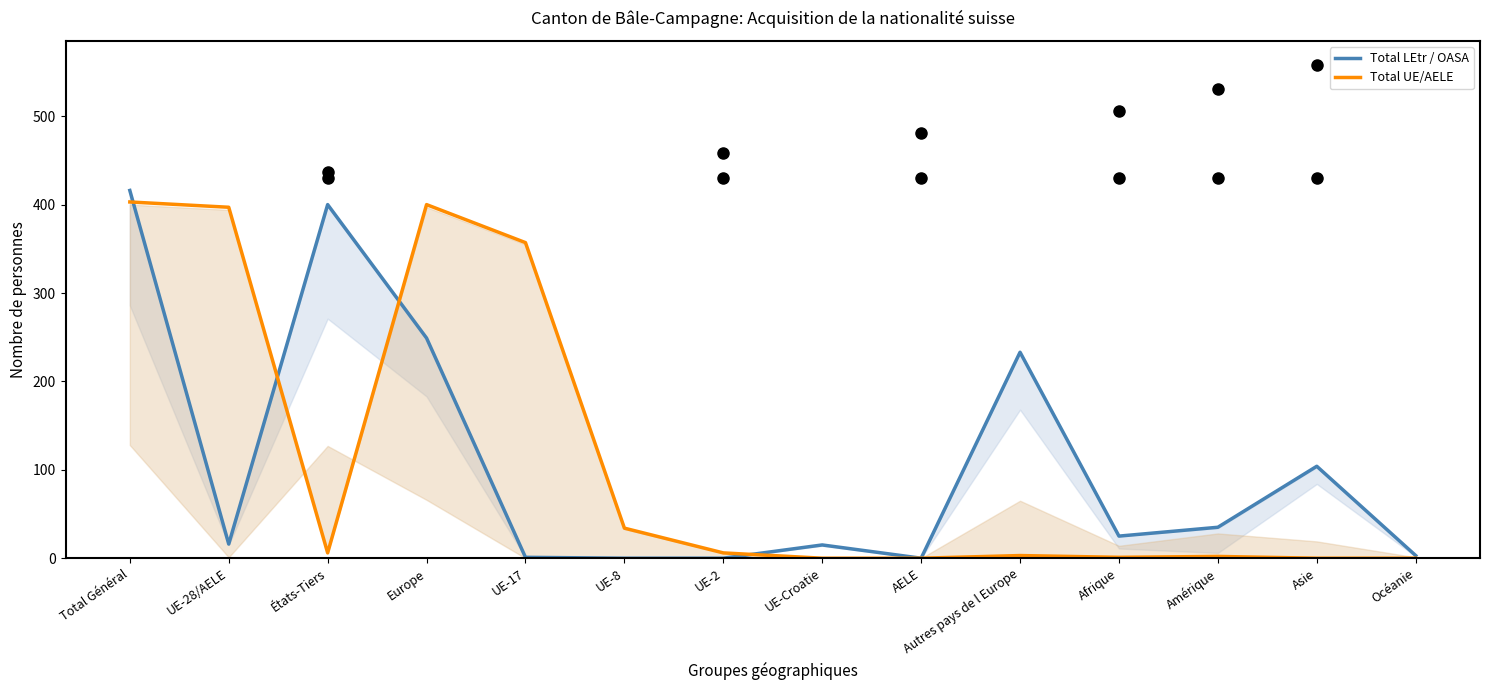

How many values in the Total LEtr / OASA series are below 25?

7